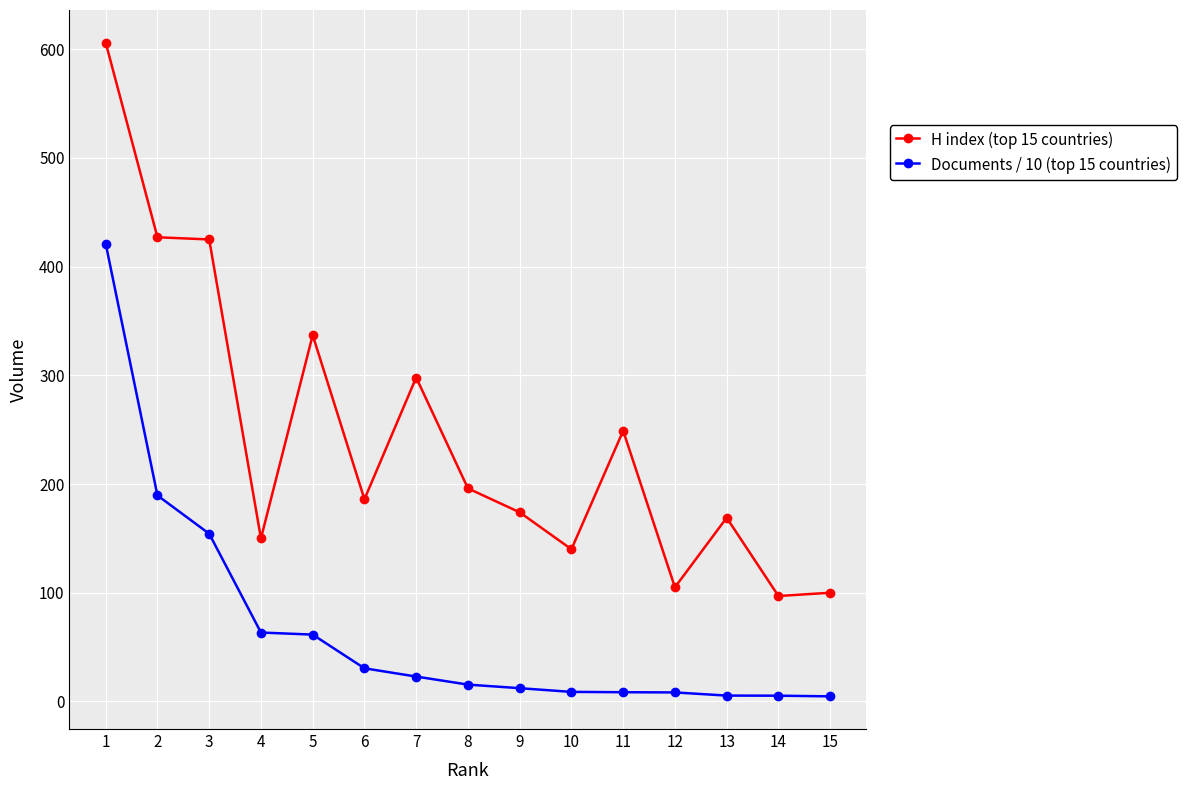

Read the H index (top 15 countries) value at 3.

425.0